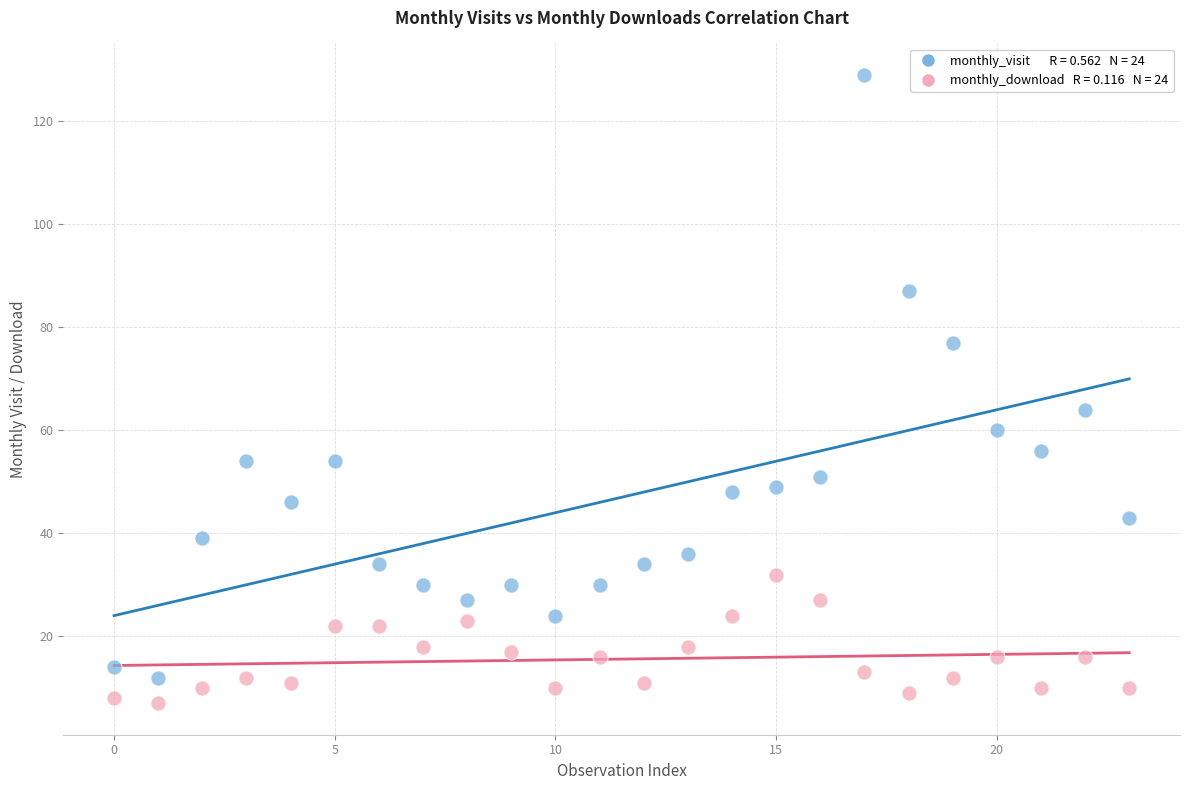

Across all series, what Y value is closest to 68?

64